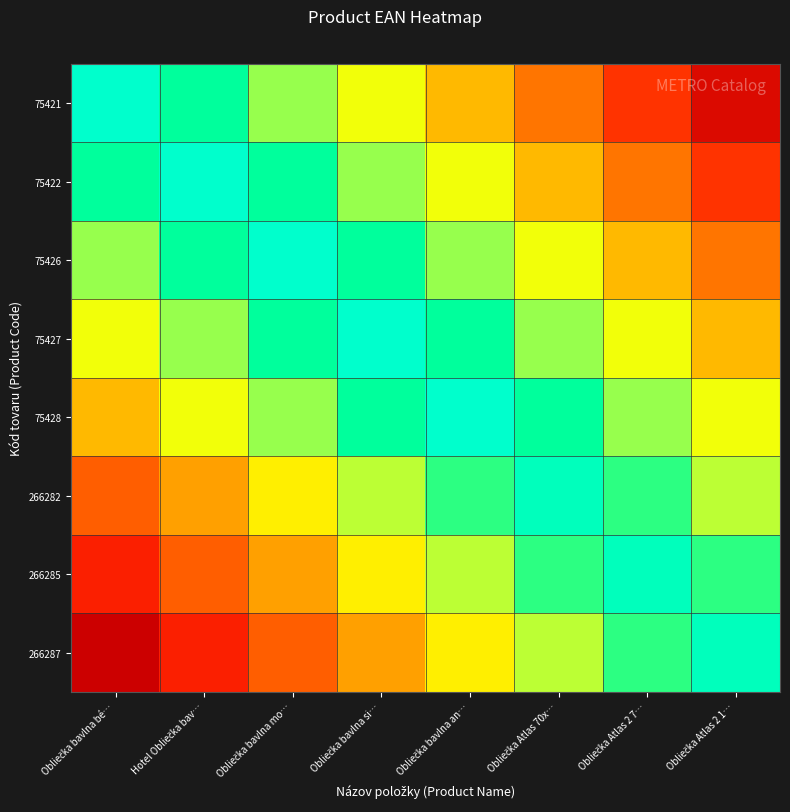

At how many categories does at least one series exceed 0?

8